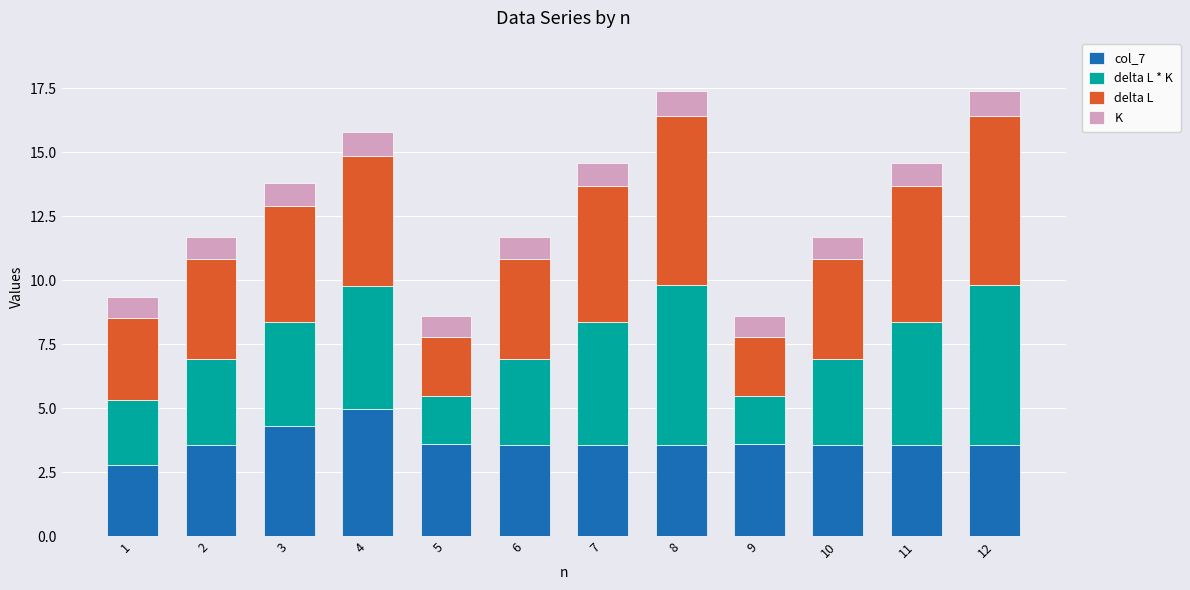

What is the total value across all series at 2?

11.7